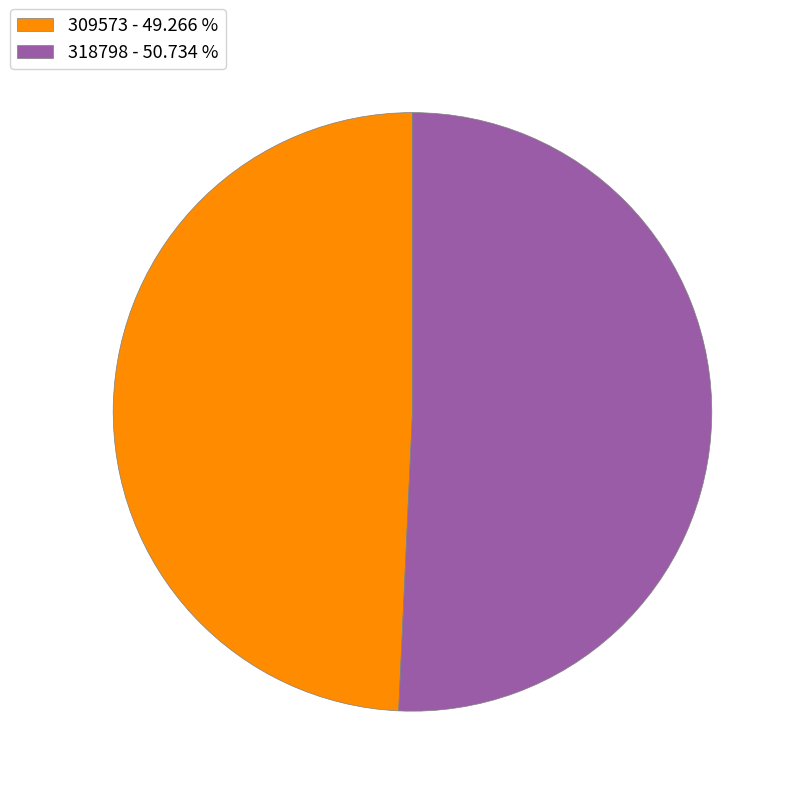

True or false: 318798 accounts for 51% of the total.

True